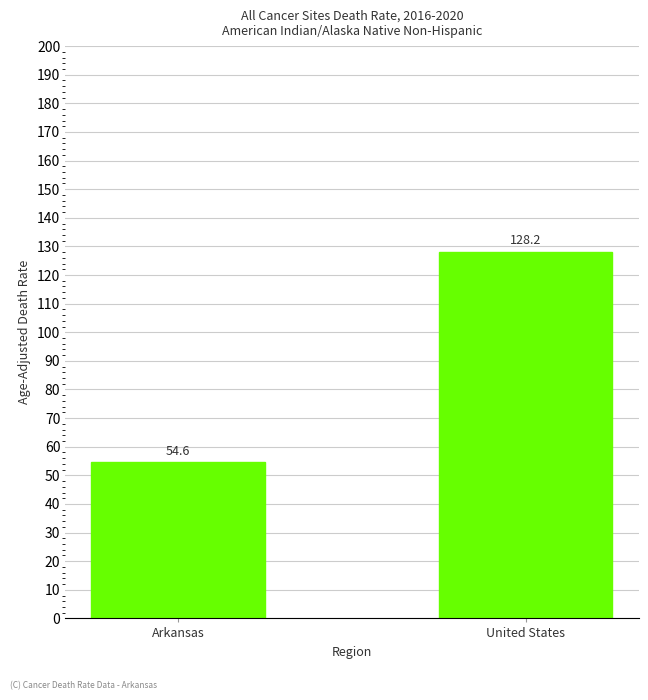

What is the minimum value shown in the chart?

54.6